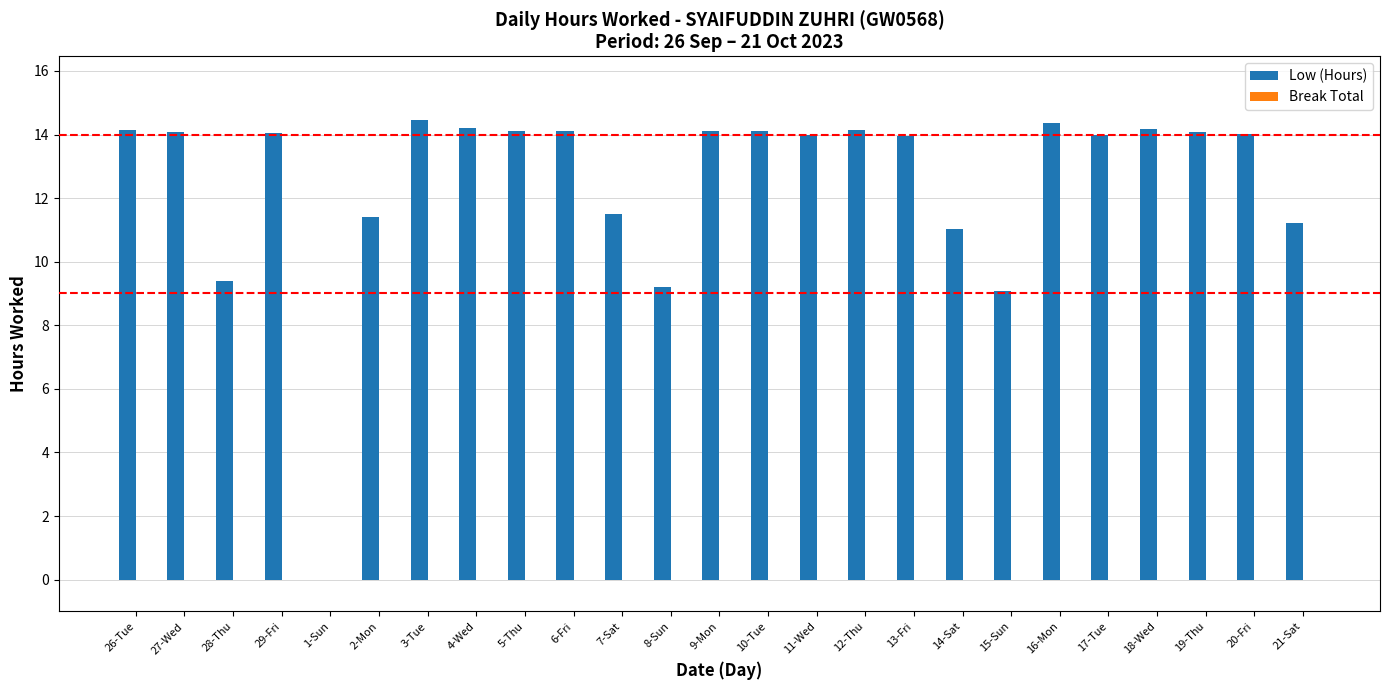

What is the greatest value displayed?

14.5